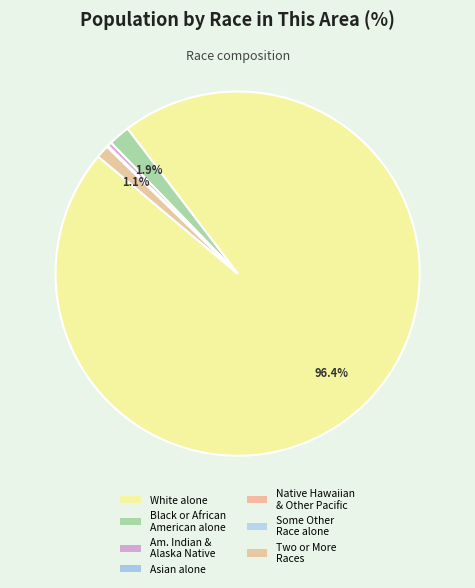

Is there any slice that represents more than half of the pie?

Yes